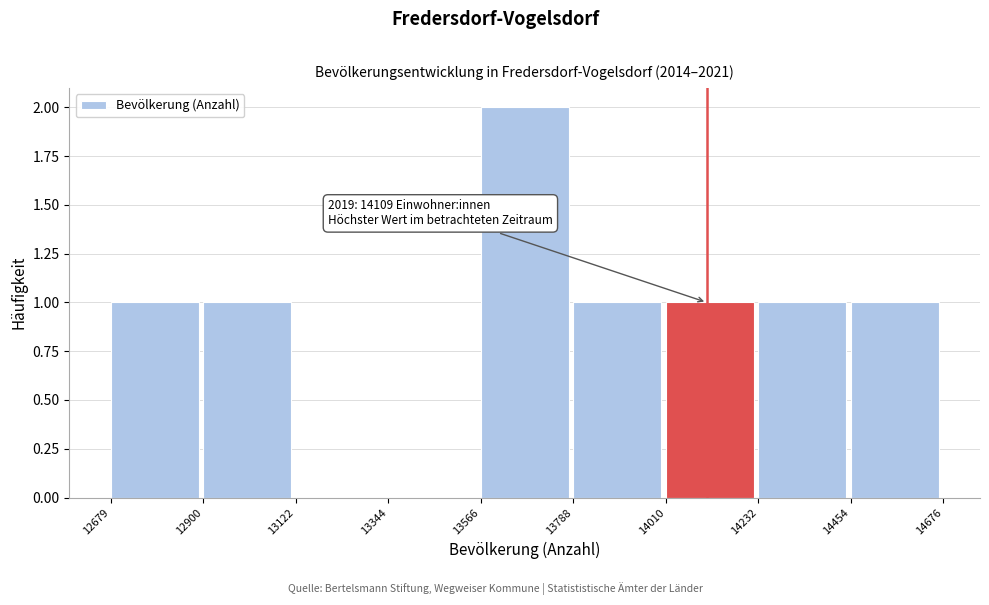

Over which range of the x-axis is the bar tallest?

13566 to 13788